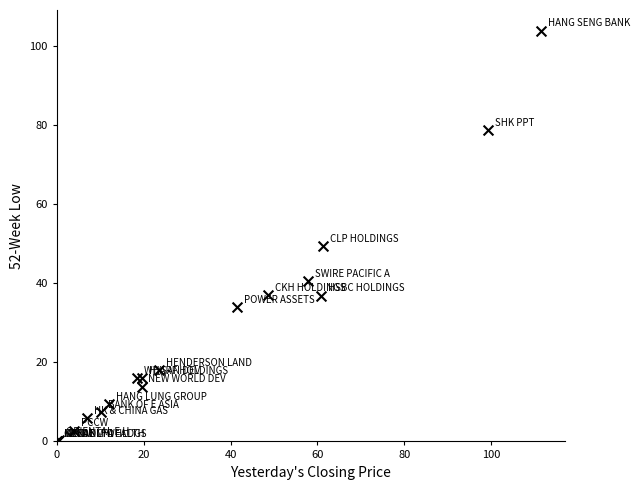

What Y value in the scatter plot is closest to 51?

49.3